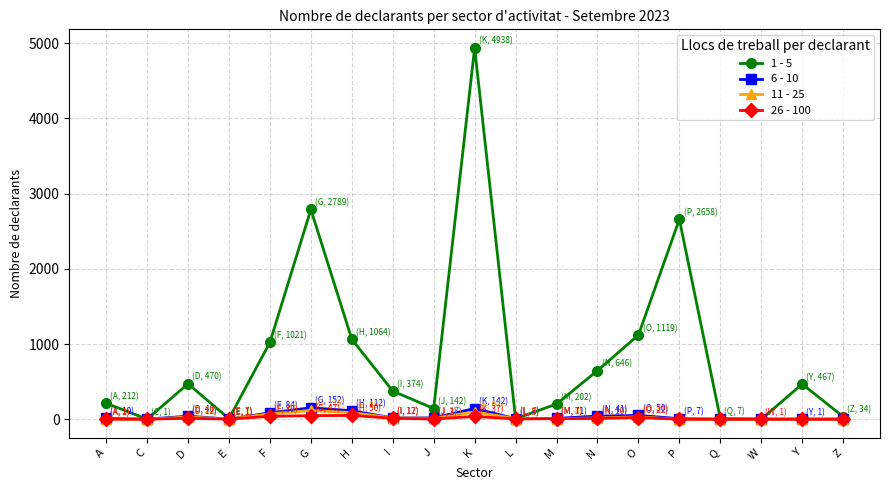

What is the label of the 14th point from the left?

O